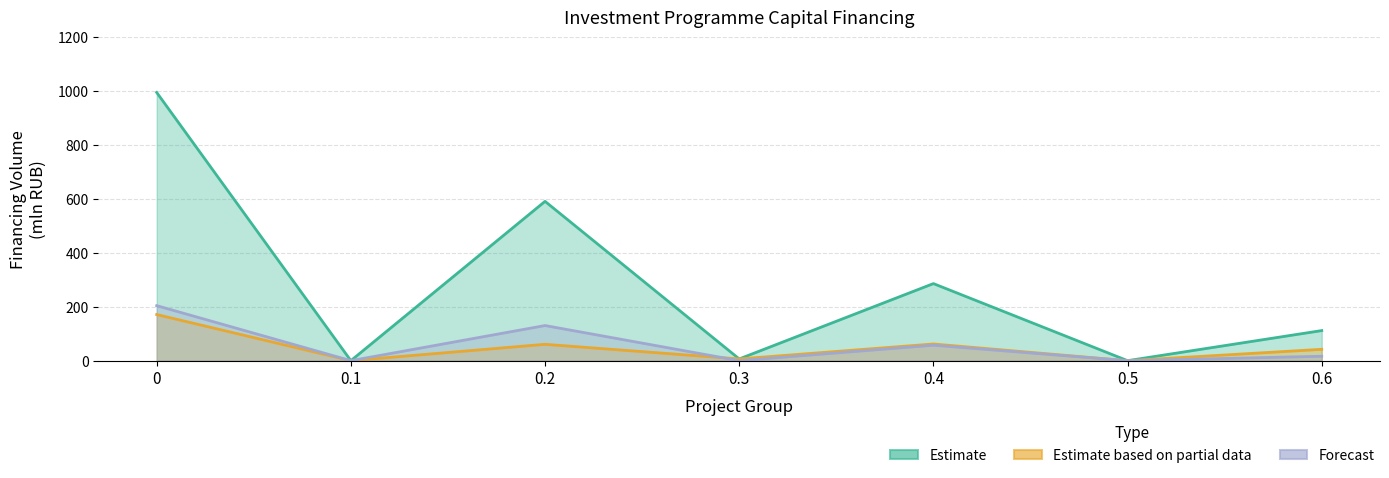

Count the number of data series in this chart.

3